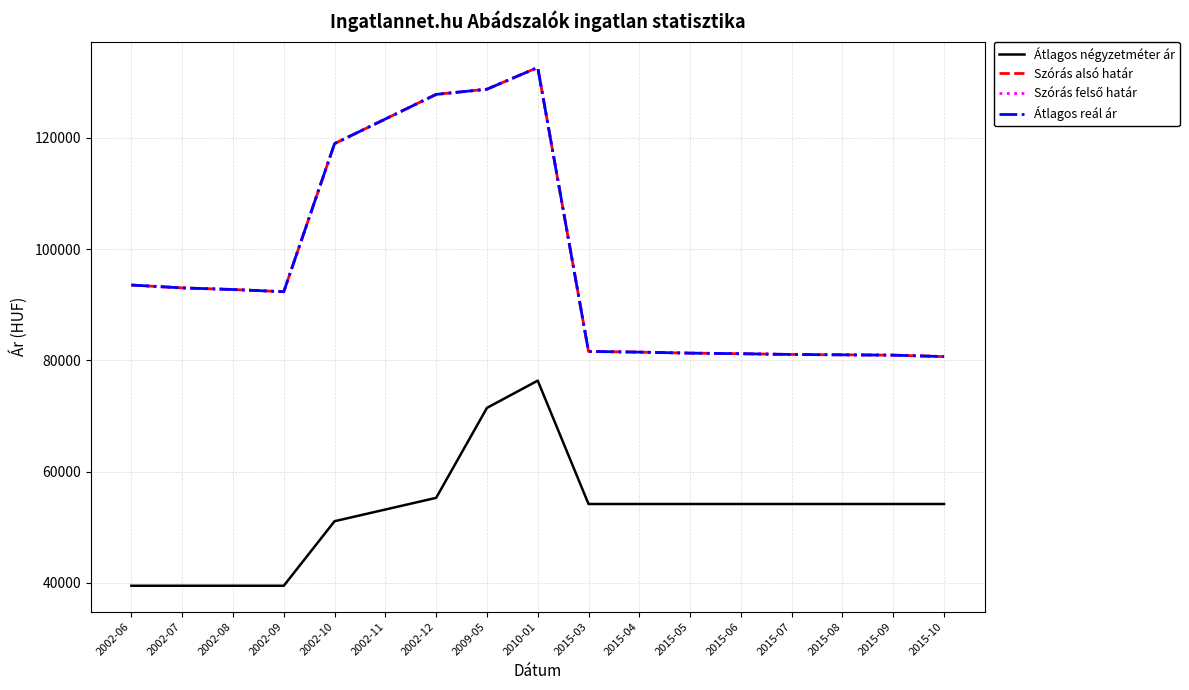

Which category has the lowest value in the Átlagos négyzetméter ár series?

2002-06